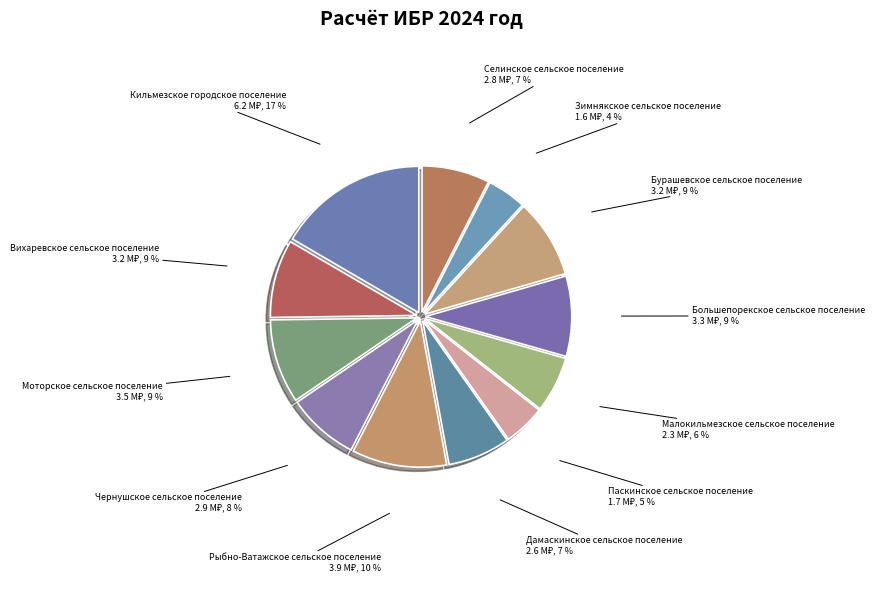

What percentage is the Моторское сельское поселение slice, to the nearest percent?

9%